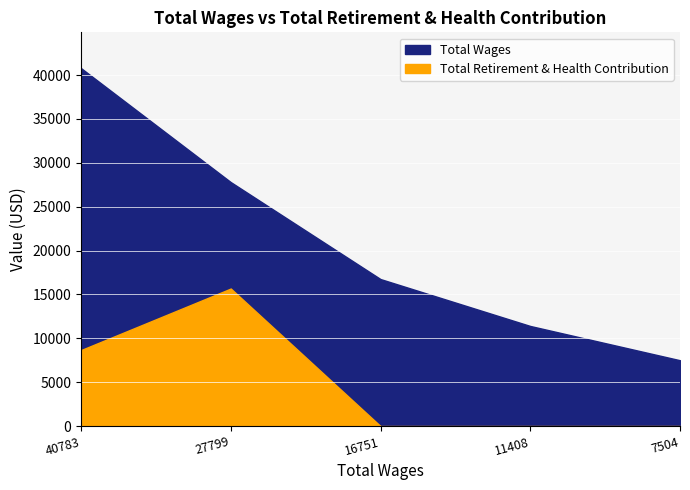

How many Total Retirement & Health Contribution values are between 0 and 8662?

4